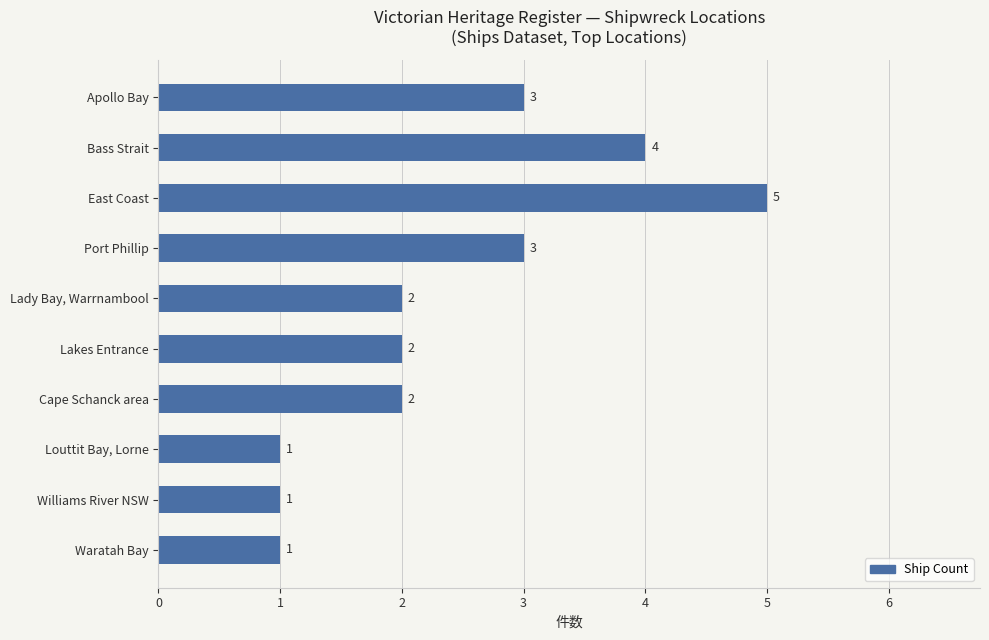

What is the change in value from East Coast to Cape Schanck area?

-3